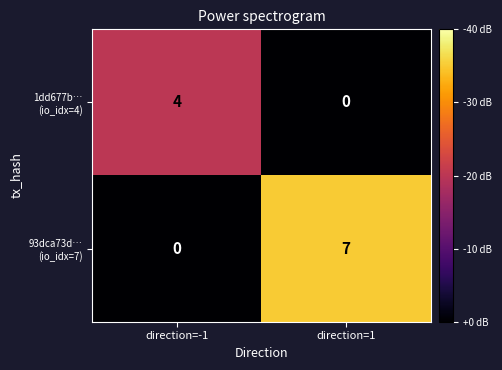

At how many categories does at least one series exceed 3?

2